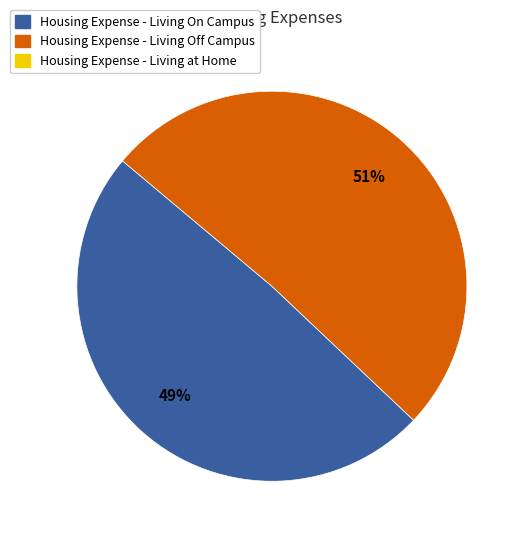

To the nearest percent, what is the average slice percentage?

50%